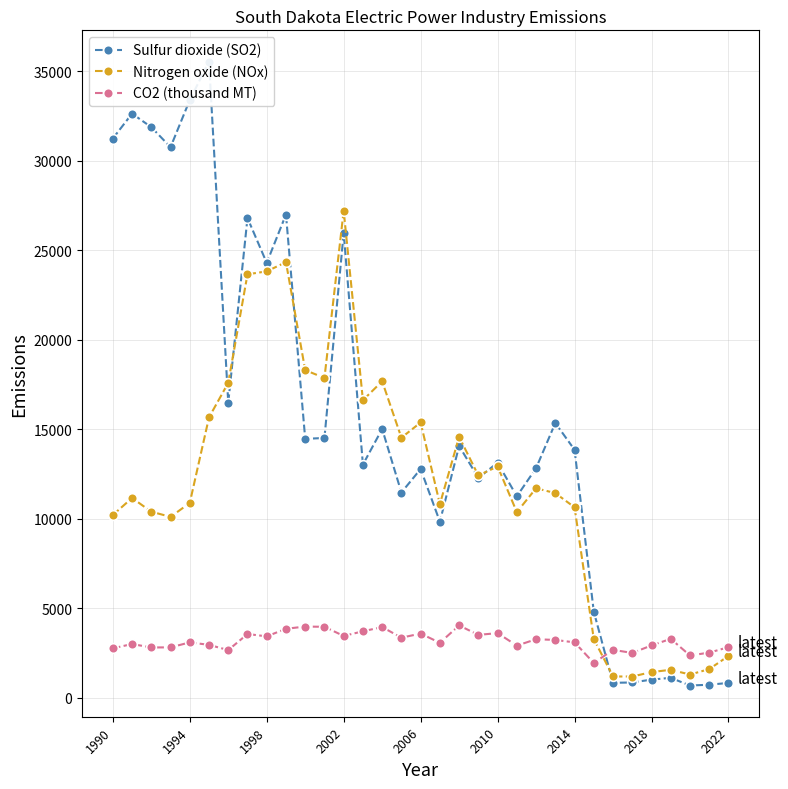

Is this an area chart (filled region under the line)?

No